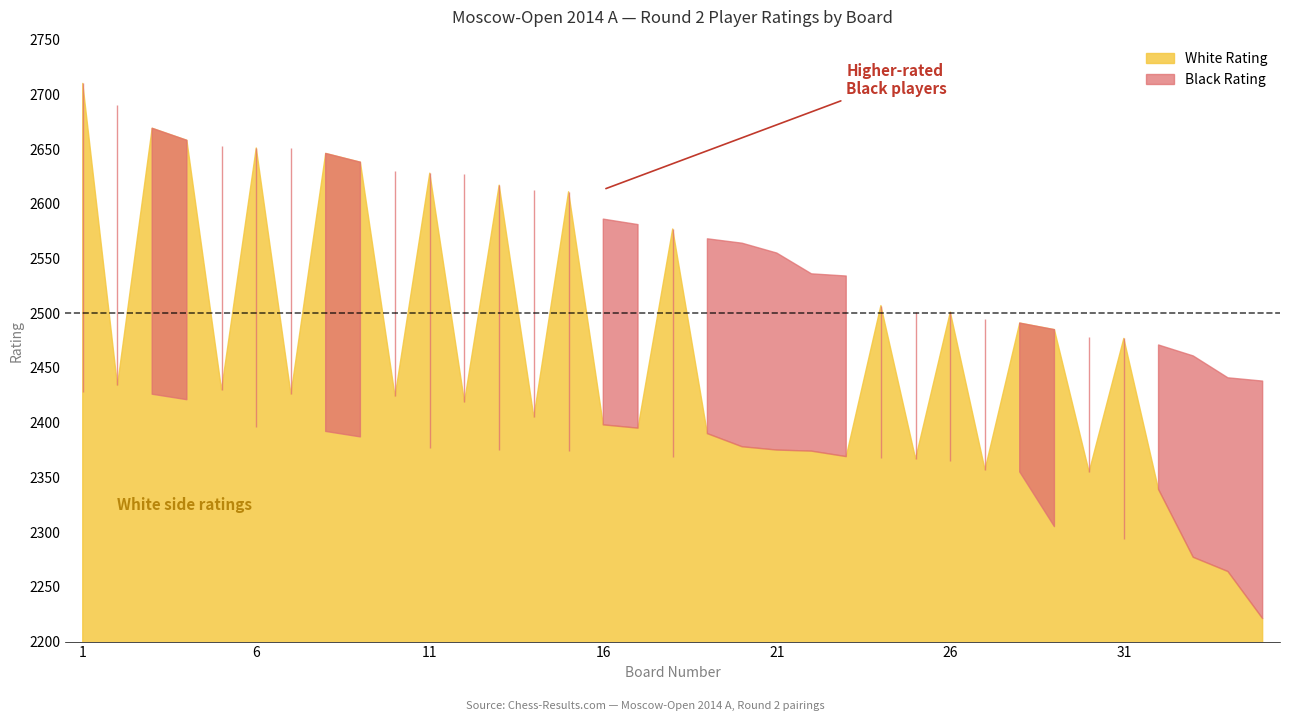

What is the value of the White Rating point at the 12th from the left?

2419